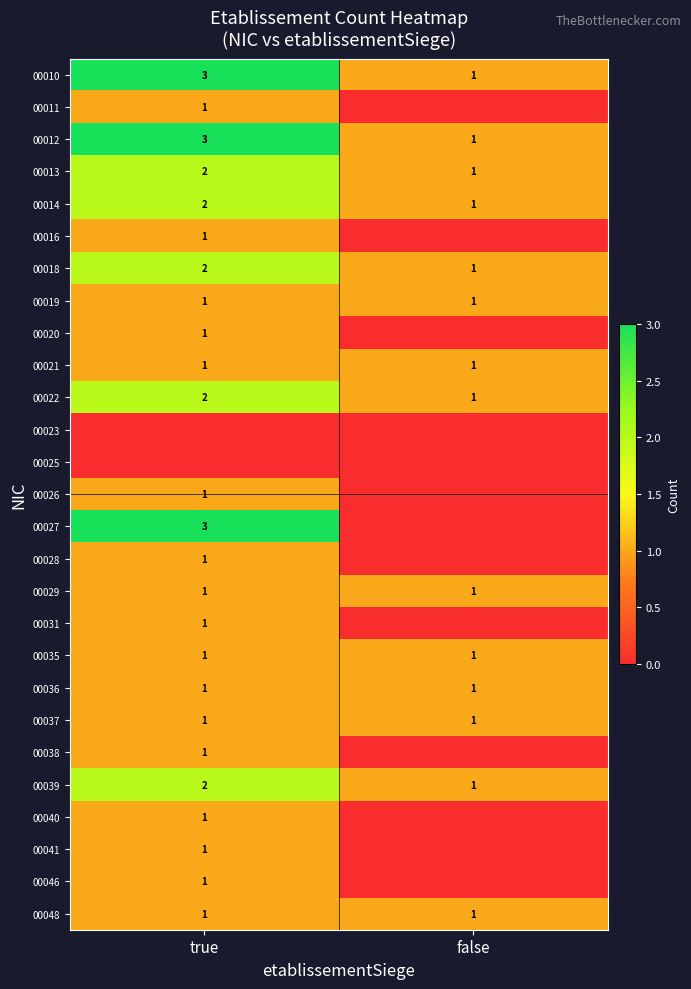

What is the sum of all 00013 values?

3